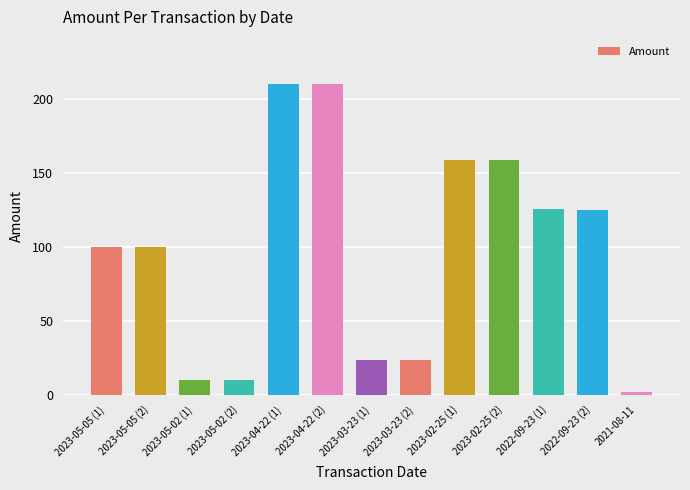

Is it true that the value at 2023-05-02 (2) is 10.0?

True